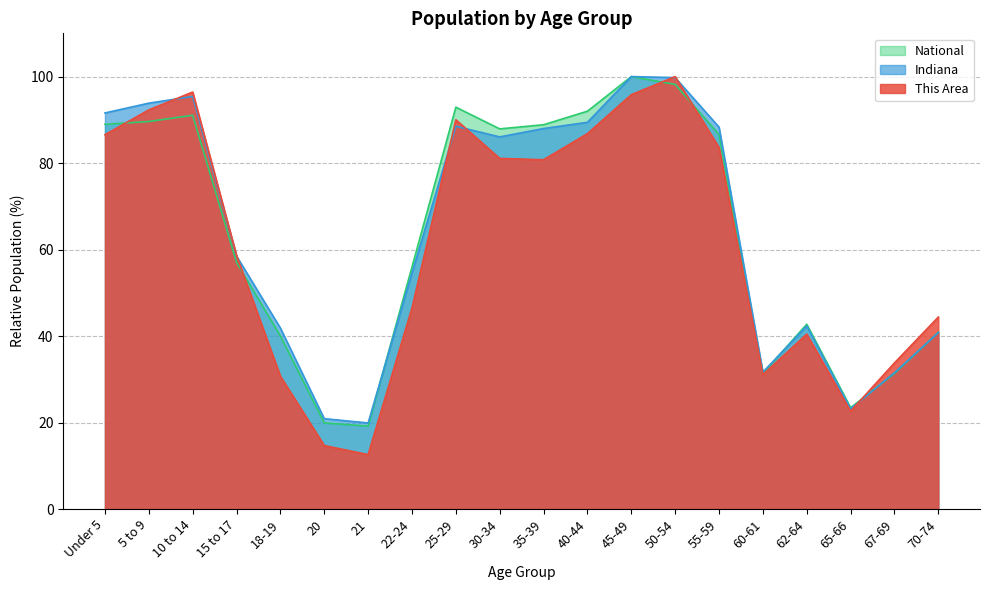

Does the chart have visible grid lines?

Yes